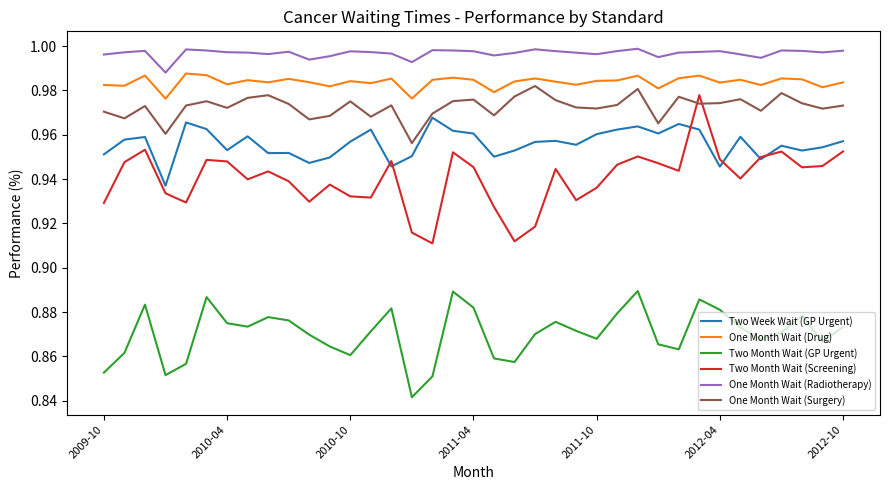

Count the number of data series in this chart.

6